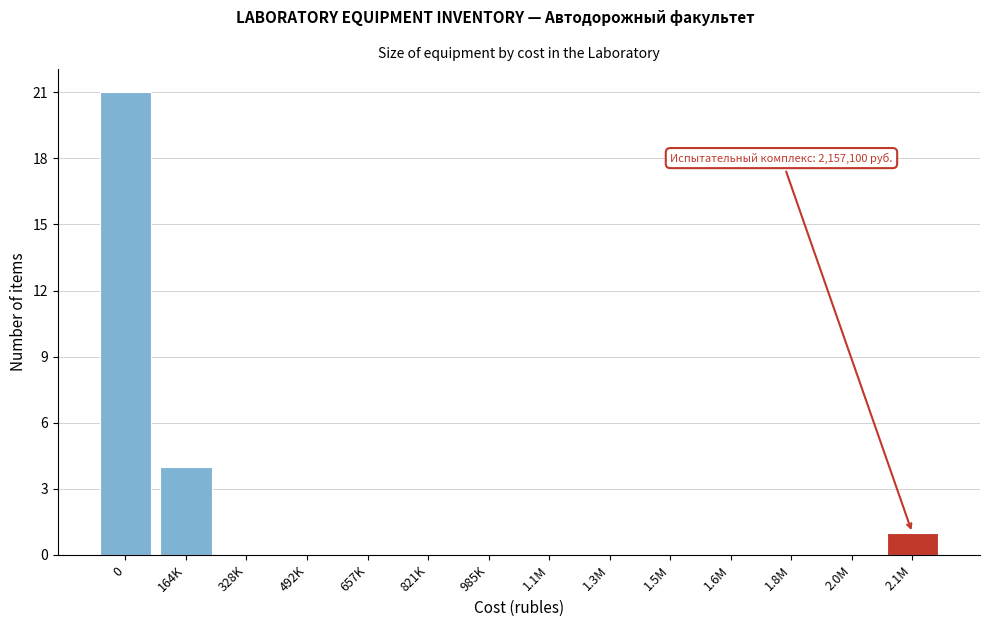

Reading left to right, list all the values displayed in this chart.

0=21	164K=4	328K=0	492K=0	657K=0	821K=0	985K=0	1.1M=0	1.3M=0	1.5M=0	1.6M=0	1.8M=0	2.0M=0	2.1M=1